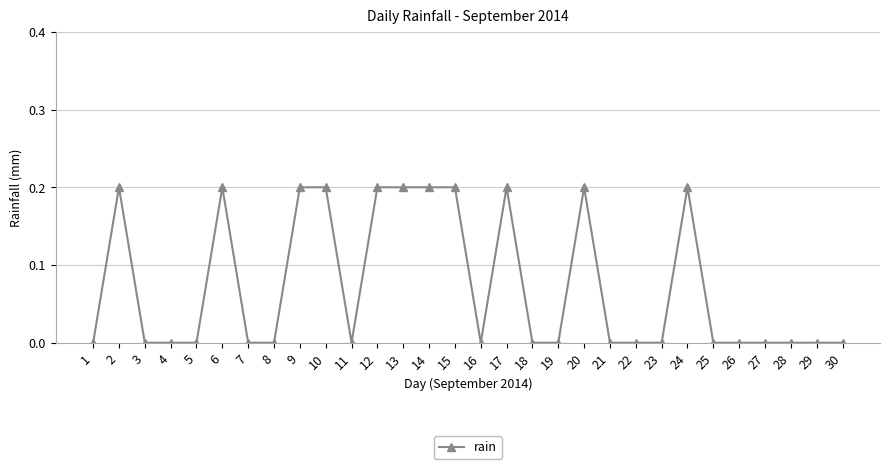

The chart shows a value of 0.0 at 3. True or false?

True